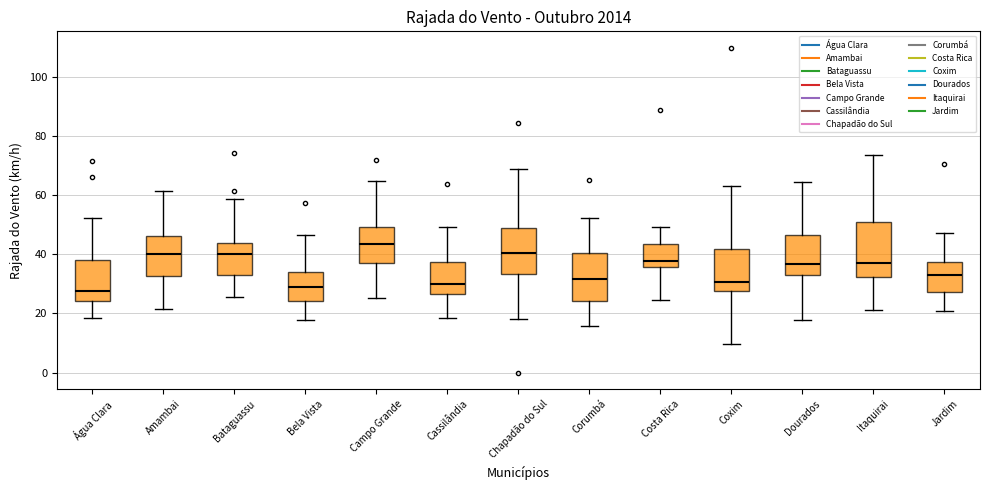

Where is the lower edge of the box for Dourados on the y-axis? The values are not printed on the chart, so give them approximately, as read against the axis.

34